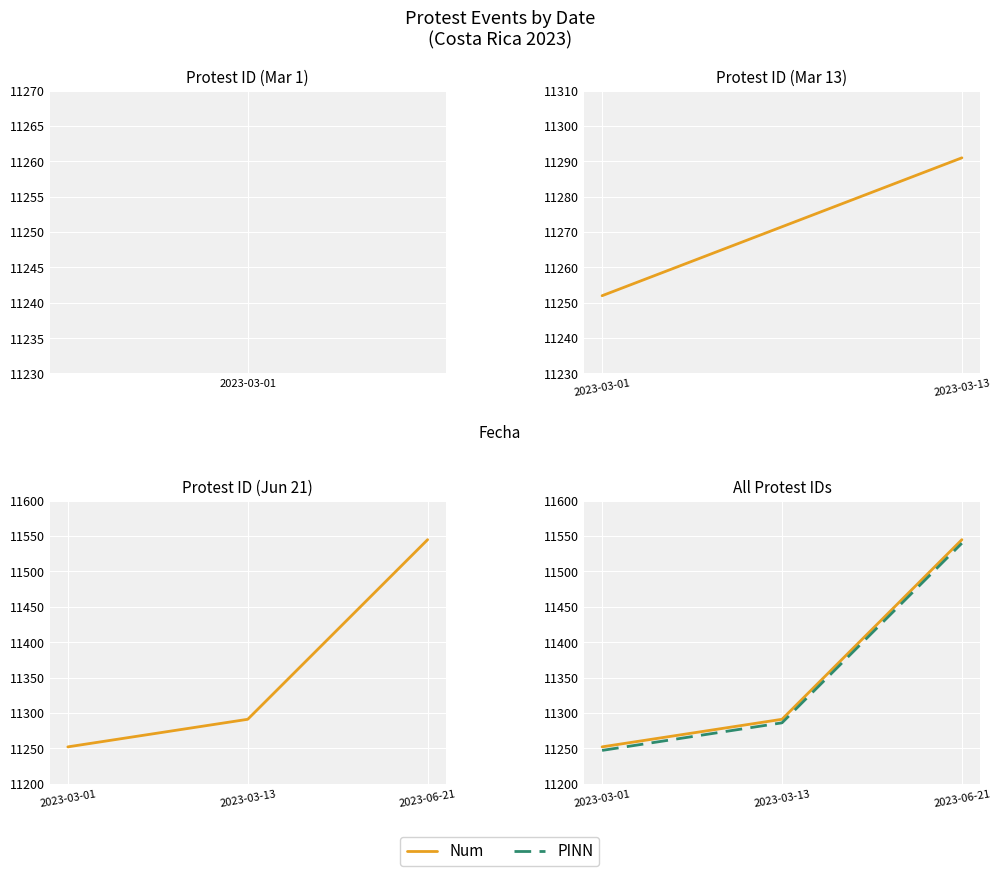

Where is Num nearest to the value 11398?

2023-03-13